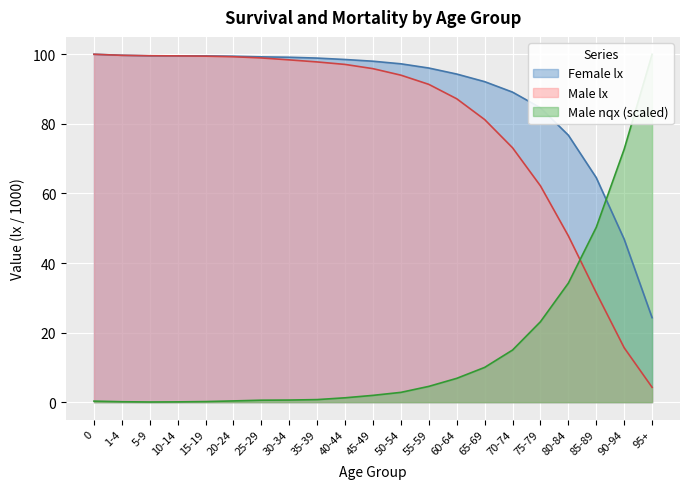

After their last crossing, which series has the higher values: Female lx or Male lx?

Female lx